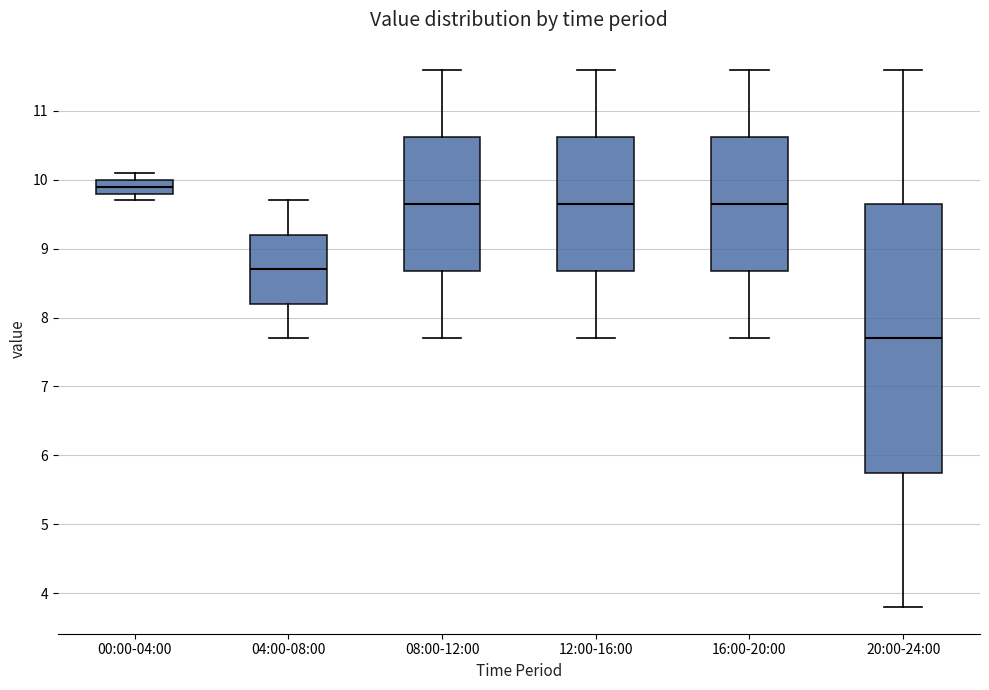

Reading left to right, read every box against the y-axis: the position of its median line, the range the box covers, and the ends of its whiskers. The values are not printed on the chart, so give them approximately, as read against the axis.

00:00-04:00: median 9.9, box 9.8 to 10.0, whiskers 9.7 to 10.1
04:00-08:00: median 8.7, box 8.2 to 9.2, whiskers 7.7 to 9.7
08:00-12:00: median 9.7, box 8.7 to 10.6, whiskers 7.7 to 11.6
12:00-16:00: median 9.7, box 8.7 to 10.6, whiskers 7.7 to 11.6
16:00-20:00: median 9.7, box 8.7 to 10.6, whiskers 7.7 to 11.6
20:00-24:00: median 7.7, box 5.8 to 9.7, whiskers 3.8 to 11.6